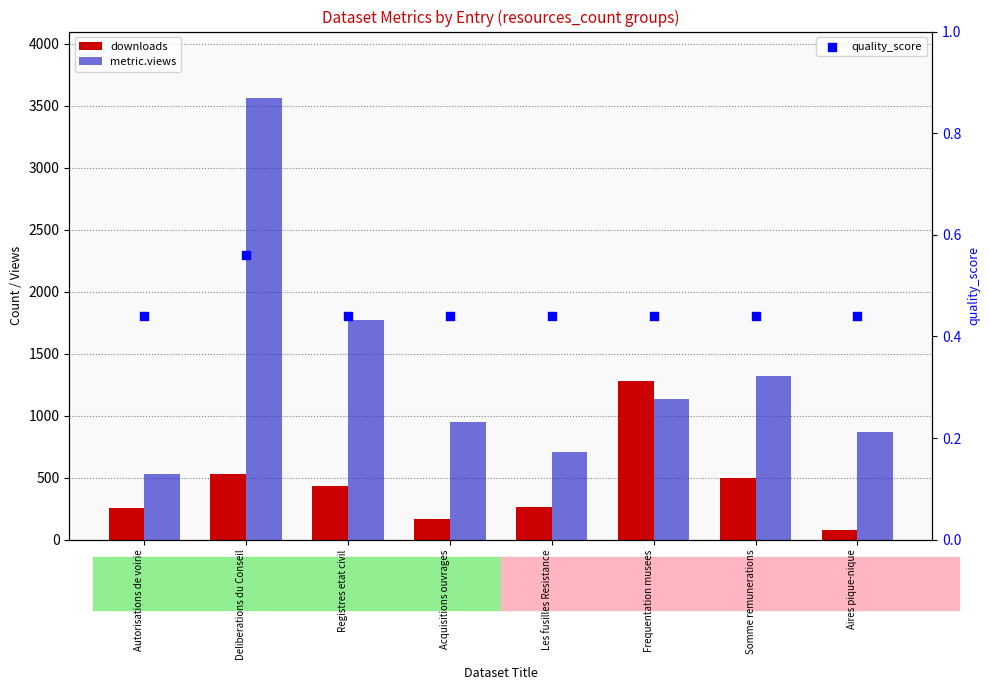

Which series contains the highest Y value?

metric.views